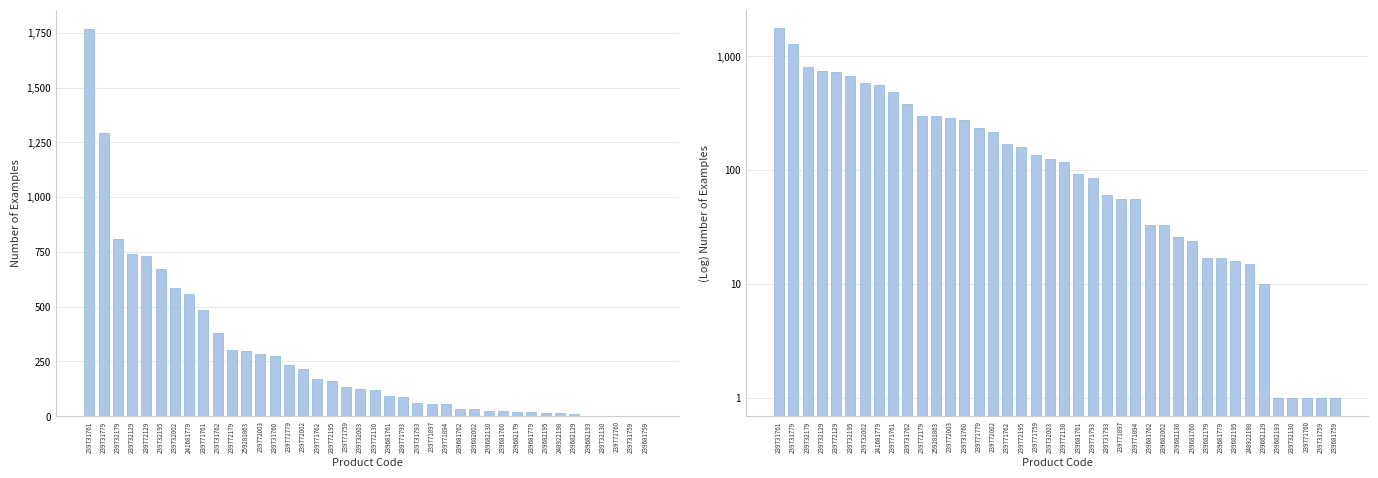

What is the change in value from 239731762 to 239732130?

-381